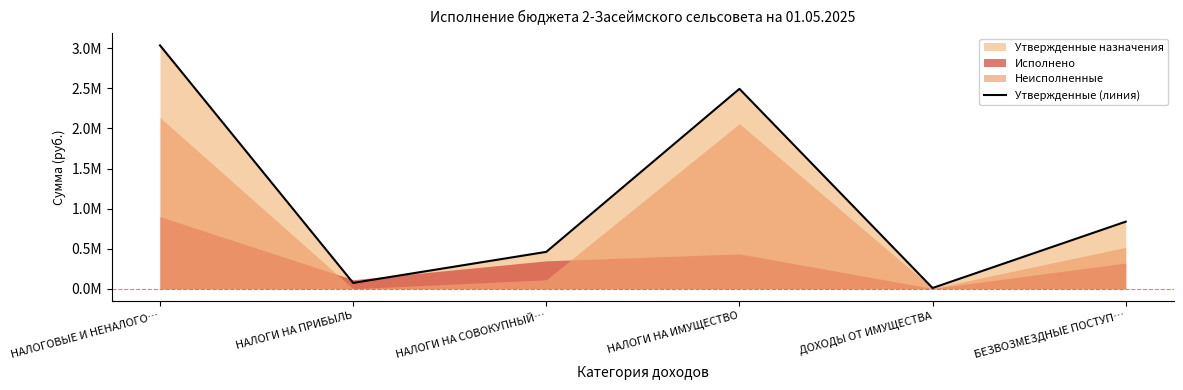

What is the value of the 5th point from the left?

9195